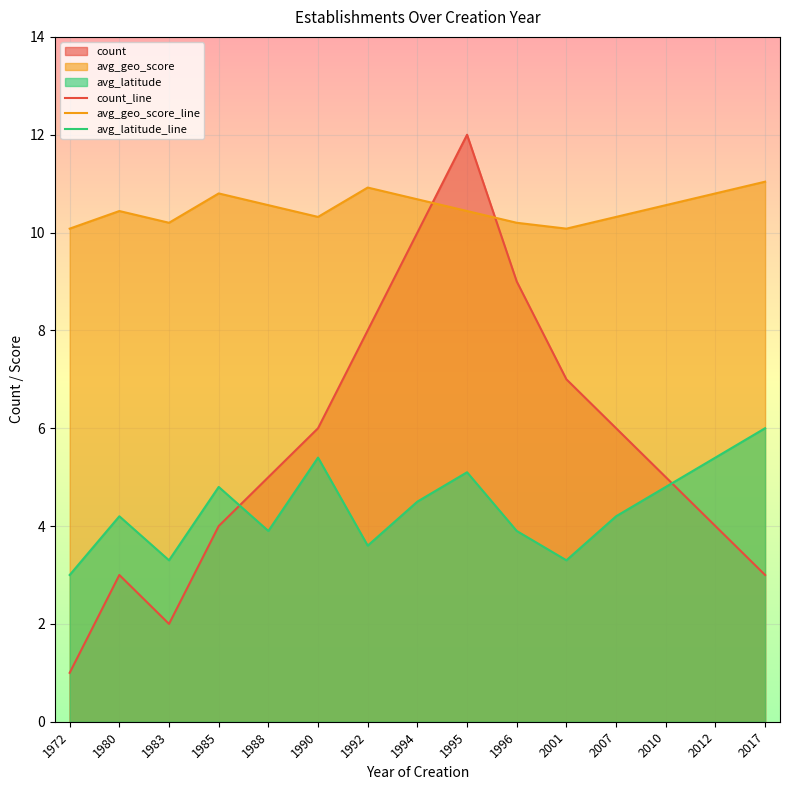

True or false: avg_latitude has more than 2 points higher than both neighbors.

True